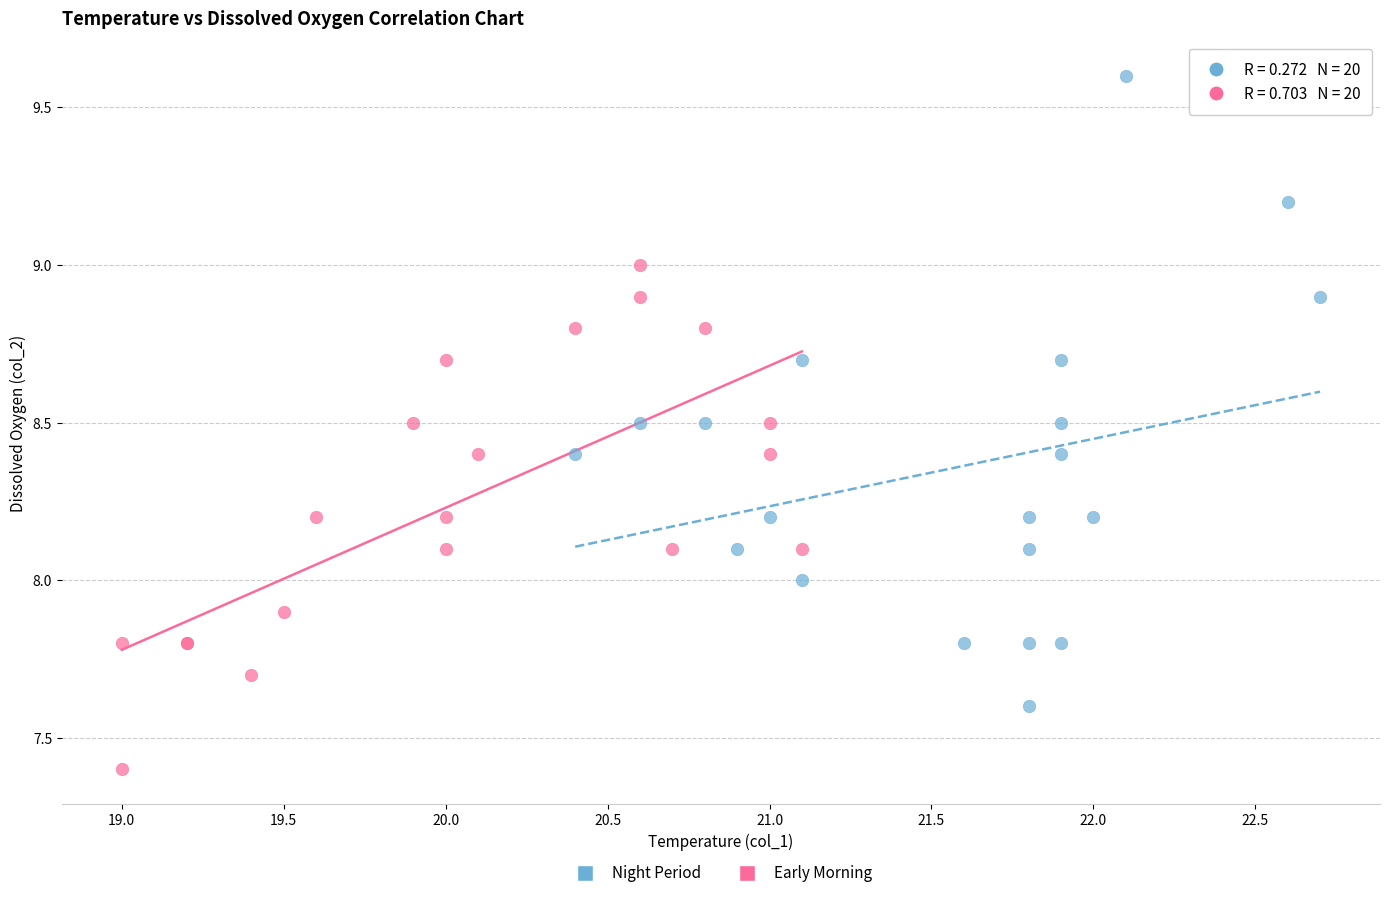

Which series has the widest spread of Y values?

Night Period